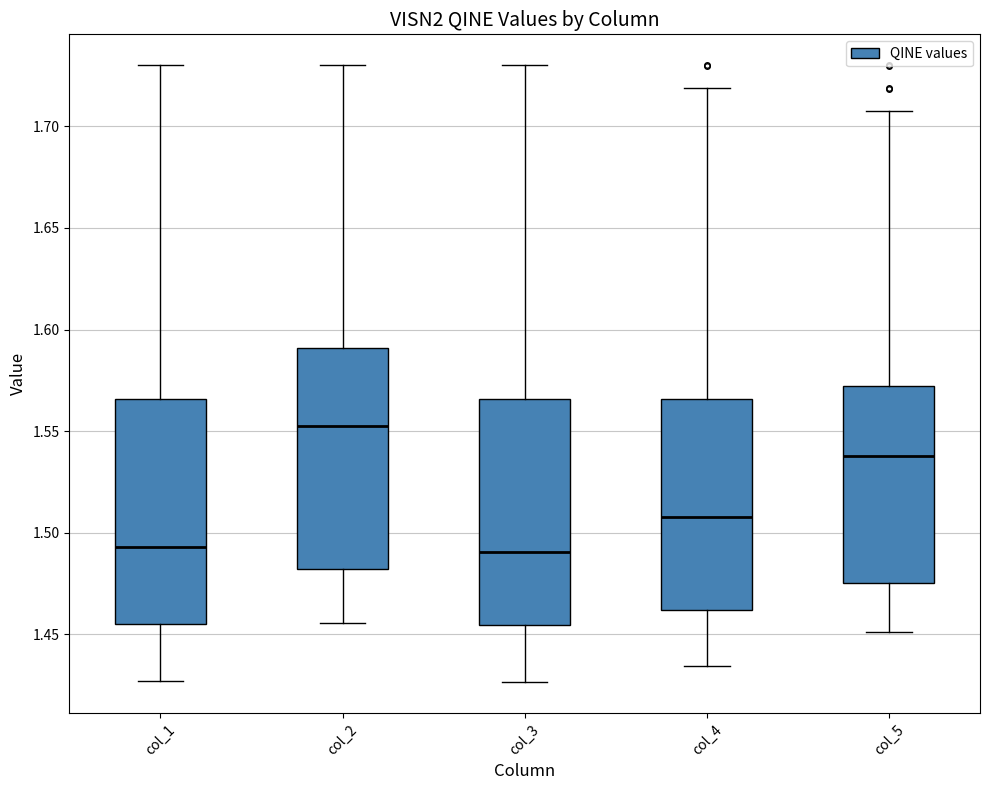

Reading left to right, read every box against the y-axis: the position of its median line, the range the box covers, and the ends of its whiskers. The values are not printed on the chart, so give them approximately, as read against the axis.

col_1: median 1.495, box 1.455 to 1.565, whiskers 1.425 to 1.730
col_2: median 1.555, box 1.480 to 1.590, whiskers 1.455 to 1.730
col_3: median 1.490, box 1.455 to 1.565, whiskers 1.425 to 1.730
col_4: median 1.510, box 1.460 to 1.565, whiskers 1.435 to 1.720
col_5: median 1.540, box 1.475 to 1.570, whiskers 1.450 to 1.710